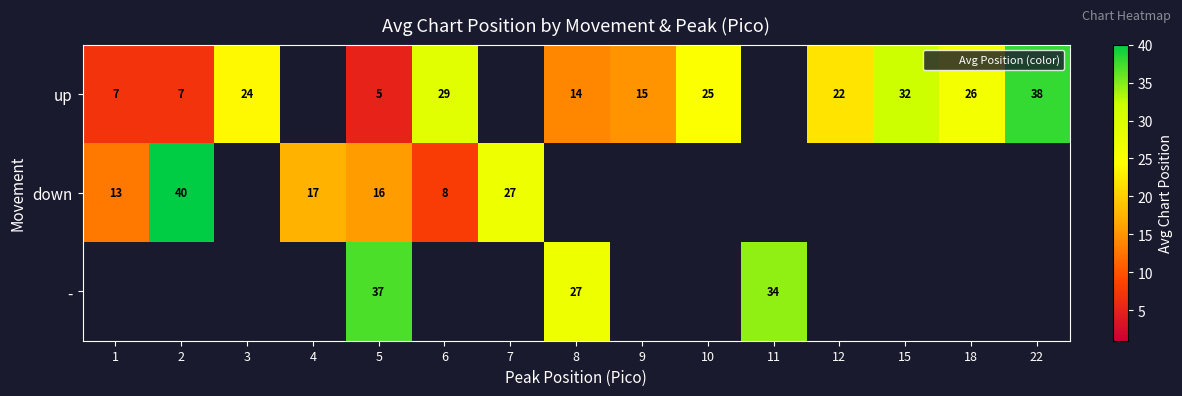

What is the total value across all series at 5?

57.5